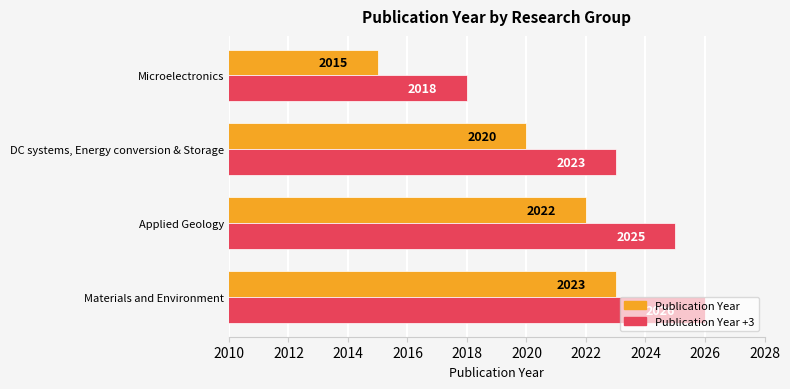

What is the maximum value shown in the chart?

2026